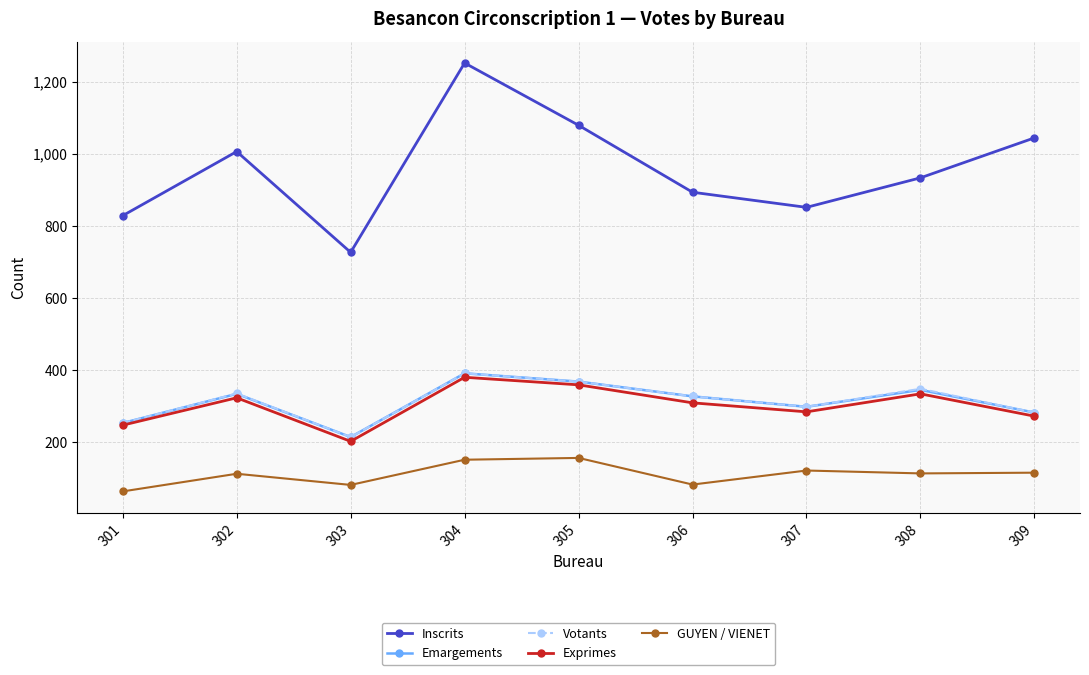

Does the chart have visible grid lines?

Yes